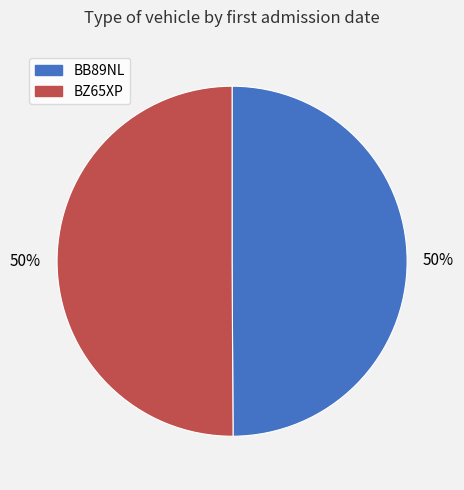

To the nearest percent, what percentage of the pie is BZ65XP?

50%